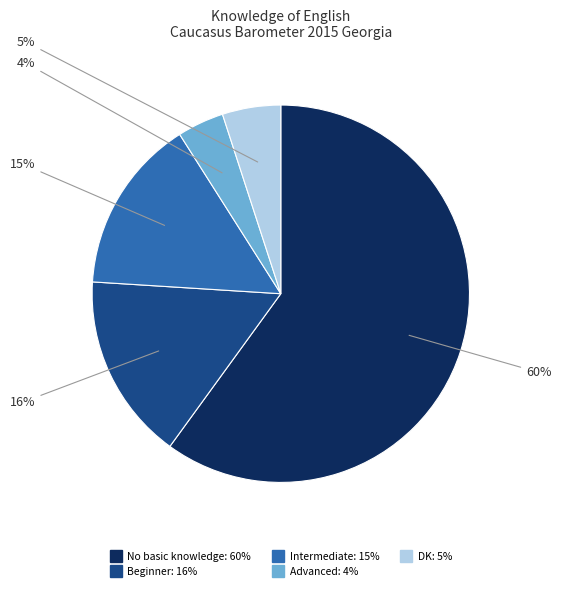

What percentage is the DK slice, to the nearest percent?

5%